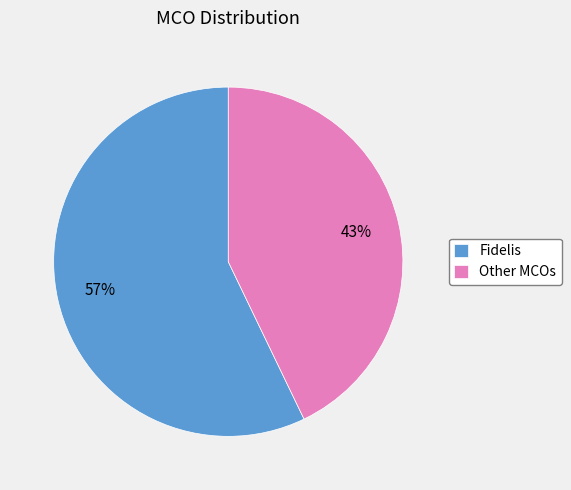

The Fidelis slice represents 1% of the pie. True or false?

False